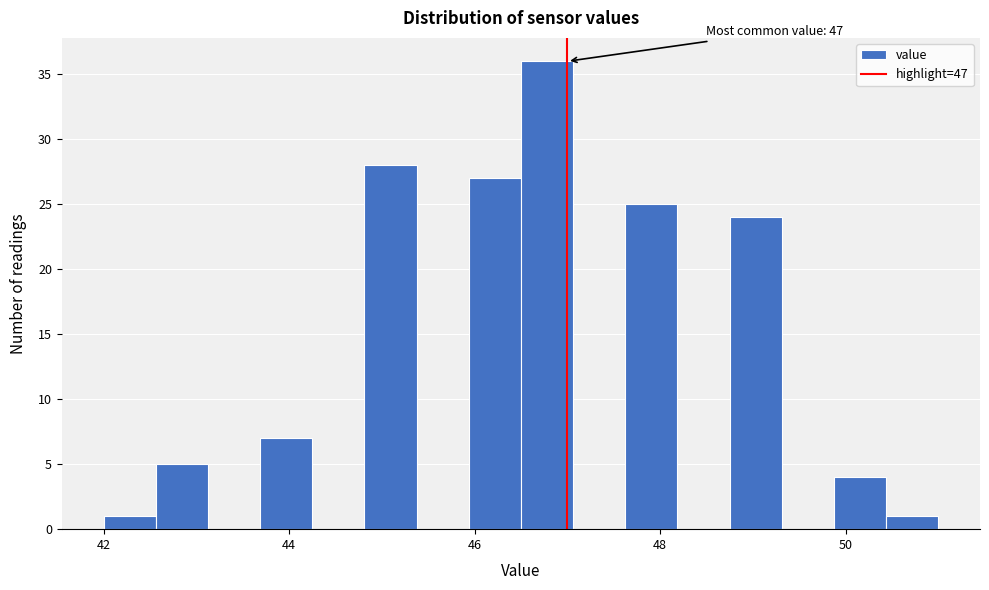

Read against the x-axis, roughly where is the centre of the tallest bar?

46.8